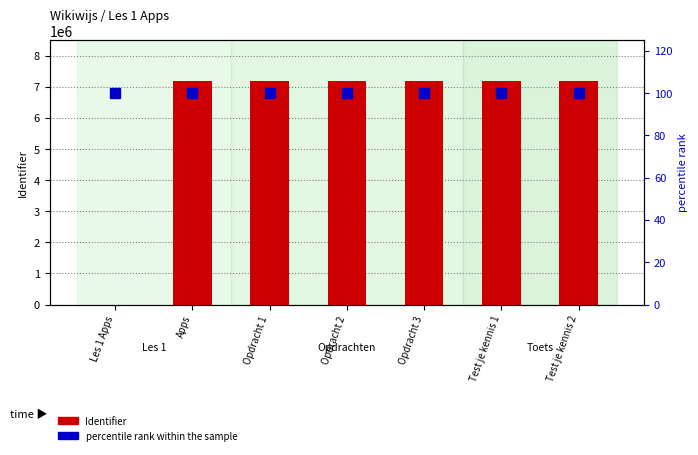

At Les 1 Apps, list the series in order from largest to smallest.

percentile rank within the sample, Identifier